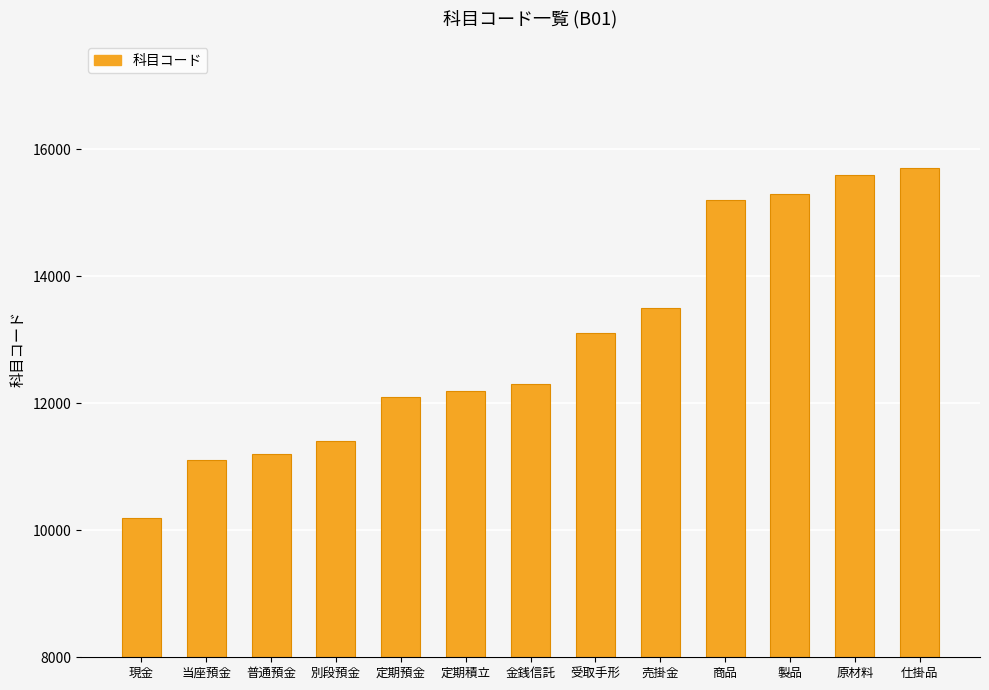

Reading left to right, extract all data points from this chart.

10200	11100	11200	11400	12100	12200	12300	13100	13500	15200	15300	15600	15700